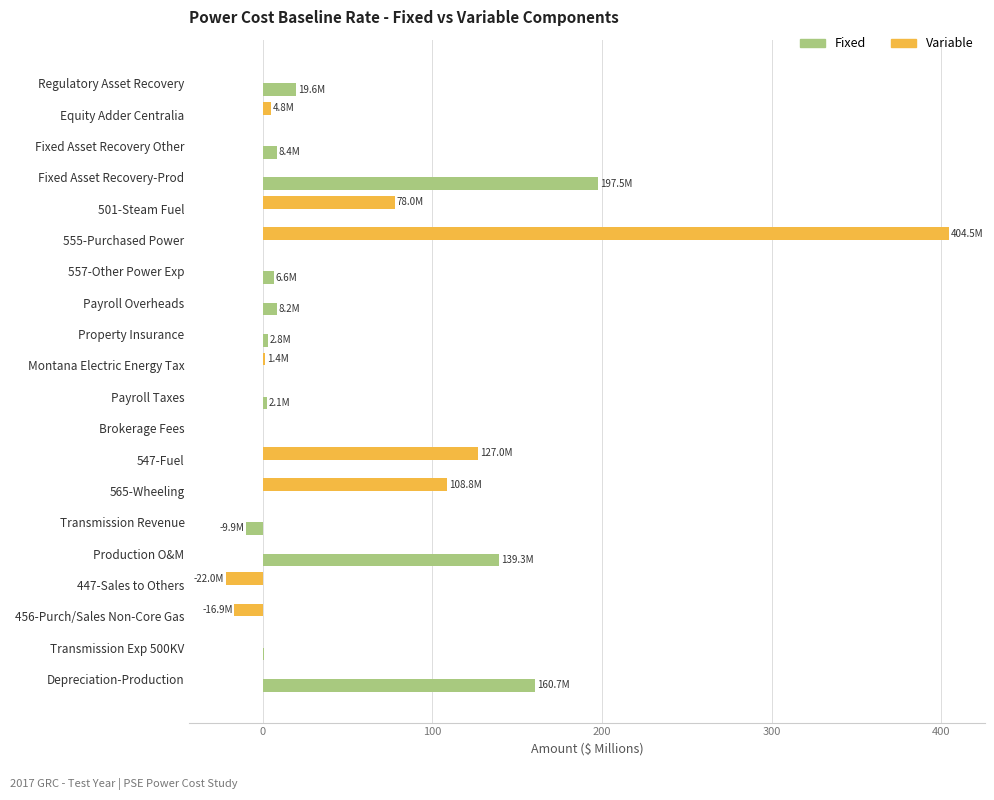

At which category is the sum across all series the highest?

555-Purchased Power